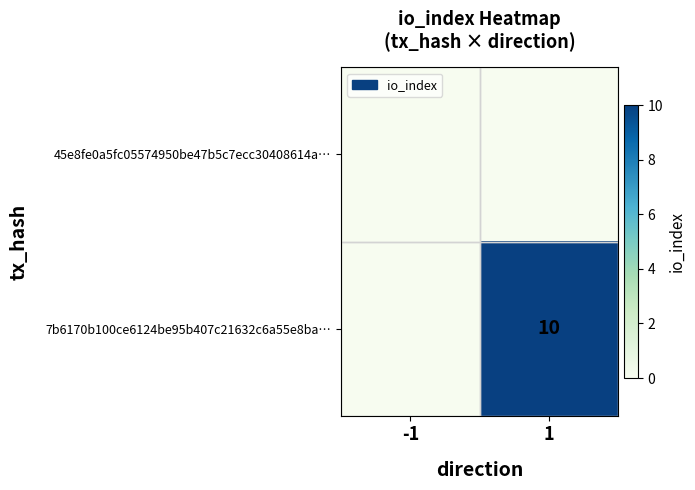

Is it true that 7b6170b100ce6124be95b407c21632c6a55e8ba… equals 10 at 1?

True